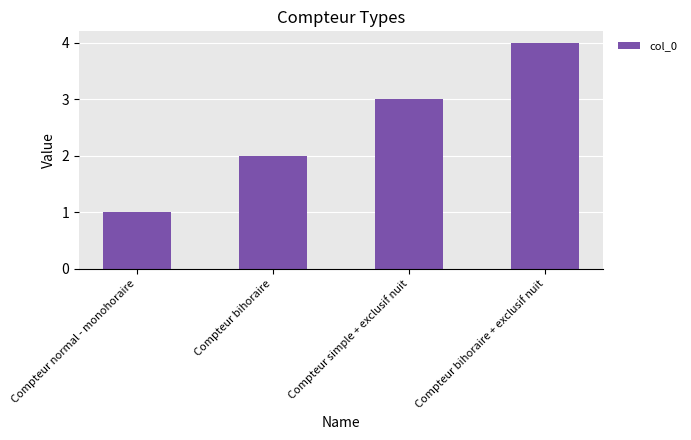

Read the value at Compteur bihoraire + exclusif nuit.

4